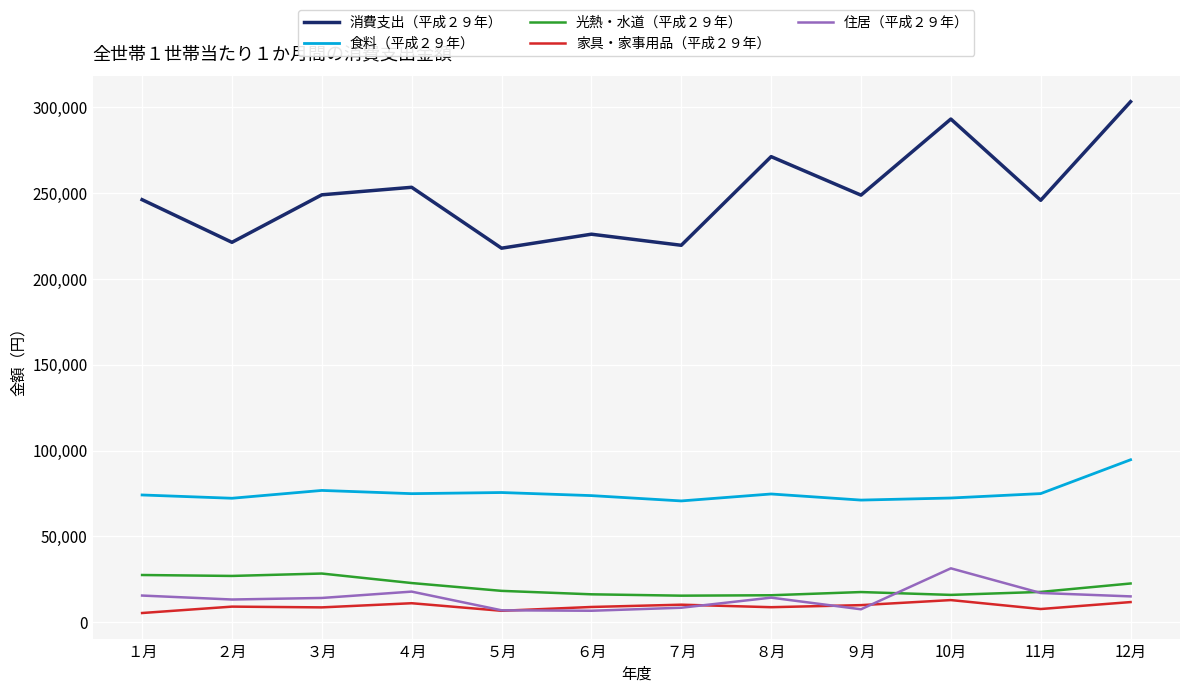

What are all the series names shown in the legend?

消費支出（平成２９年）, 食料（平成２９年）, 光熱・水道（平成２９年）, 家具・家事用品（平成２９年）, 住居（平成２９年）